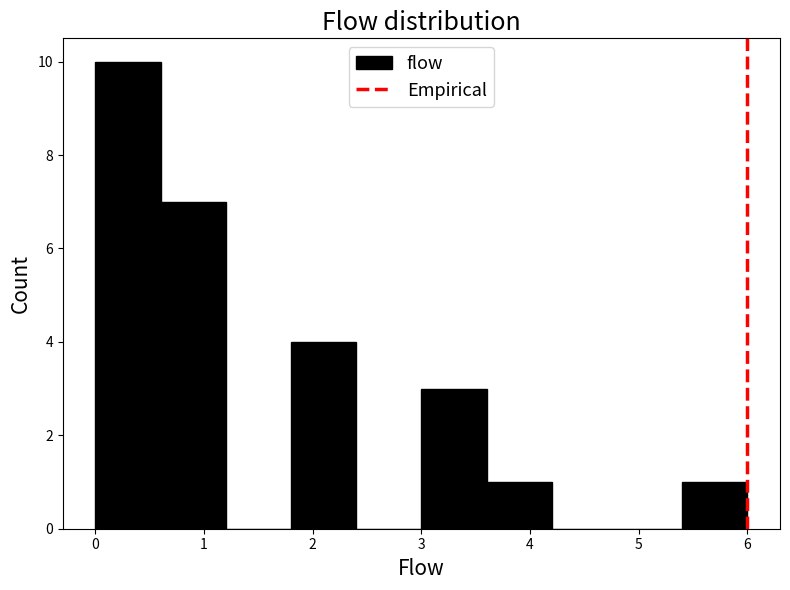

Reading left to right, transcribe this chart: for each bar, give the range it covers on the x-axis and its height. The values are not printed on the chart, so give them approximately, as read against the axis.

0.0 to 0.6: 10
0.6 to 1.2: 7
1.2 to 1.8: 0
1.8 to 2.4: 4
2.4 to 3.0: 0
3.0 to 3.6: 3
3.6 to 4.2: 1
4.2 to 4.8: 0
4.8 to 5.4: 0
5.4 to 6.0: 1